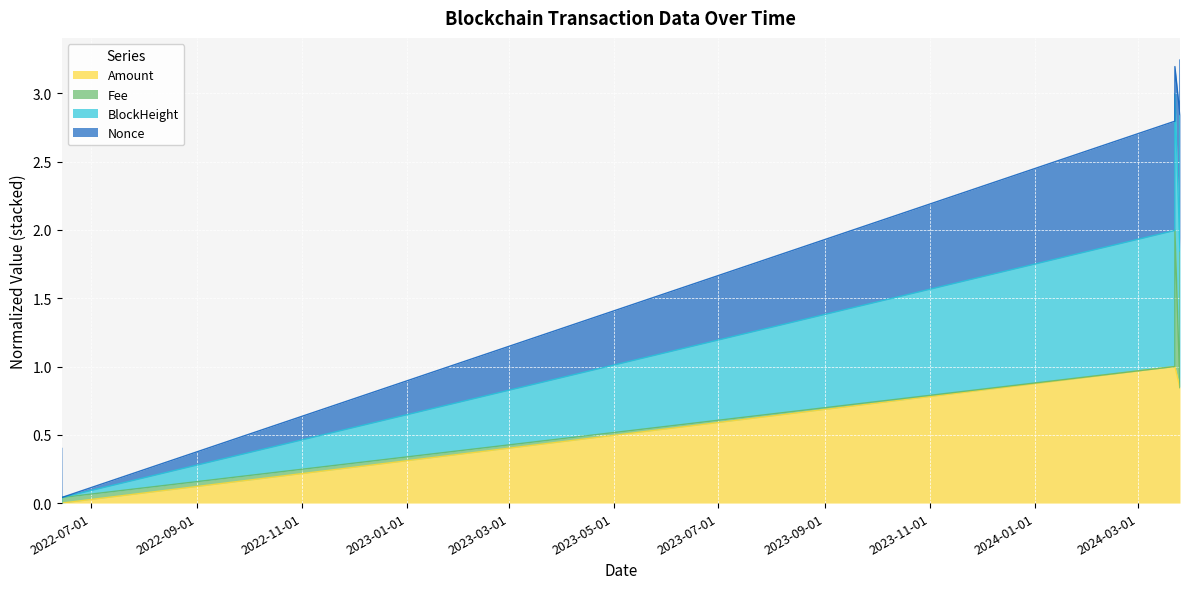

True or false: Amount and BlockHeight intersect in this chart.

False